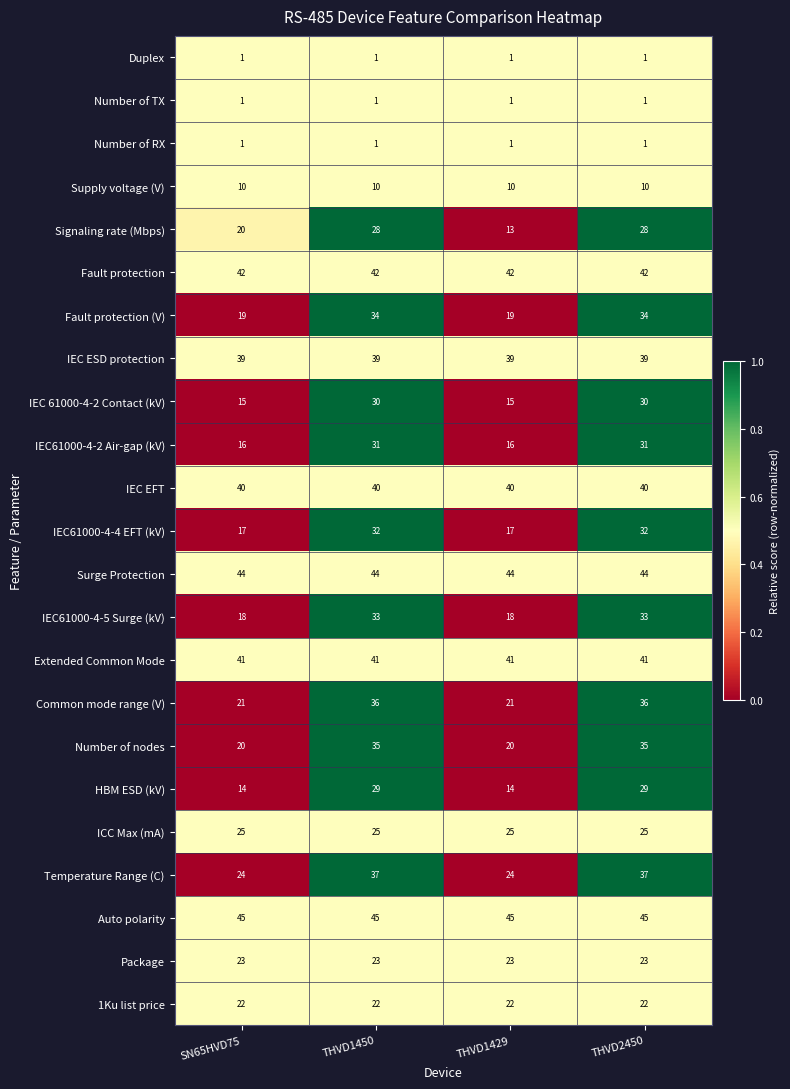

How many categories are shown in the chart?

4